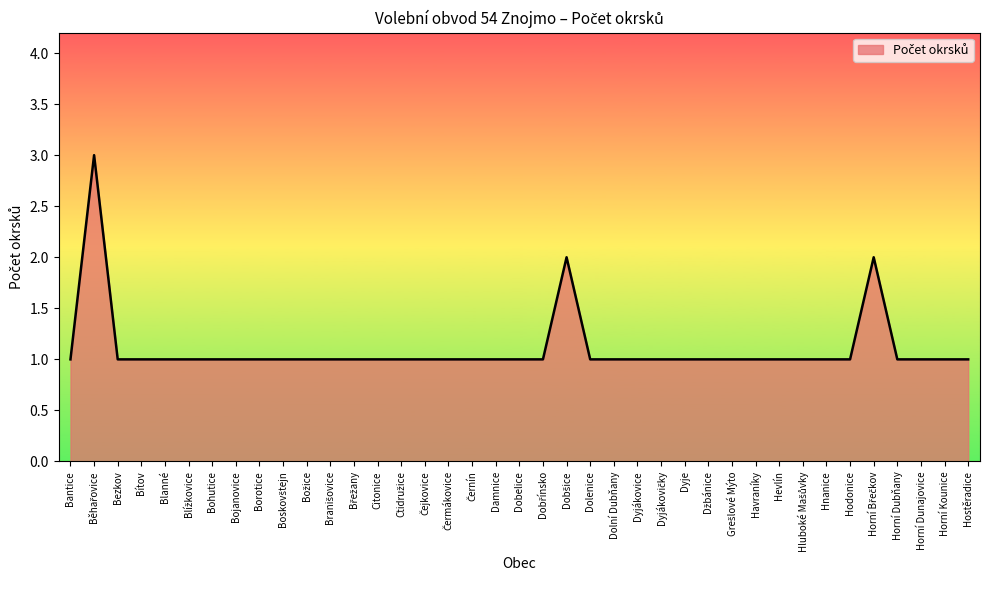

What is the ratio of the value at Dobelice to the value at Hodonice?

1.0